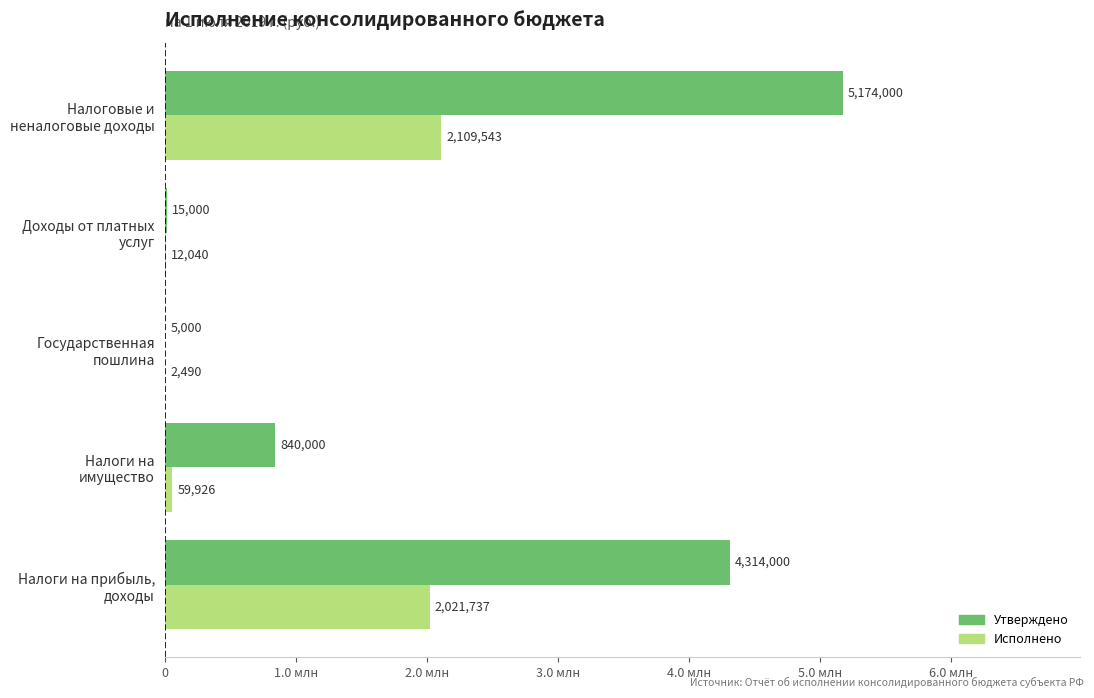

What are all the series names shown in the legend?

Утверждено, Исполнено